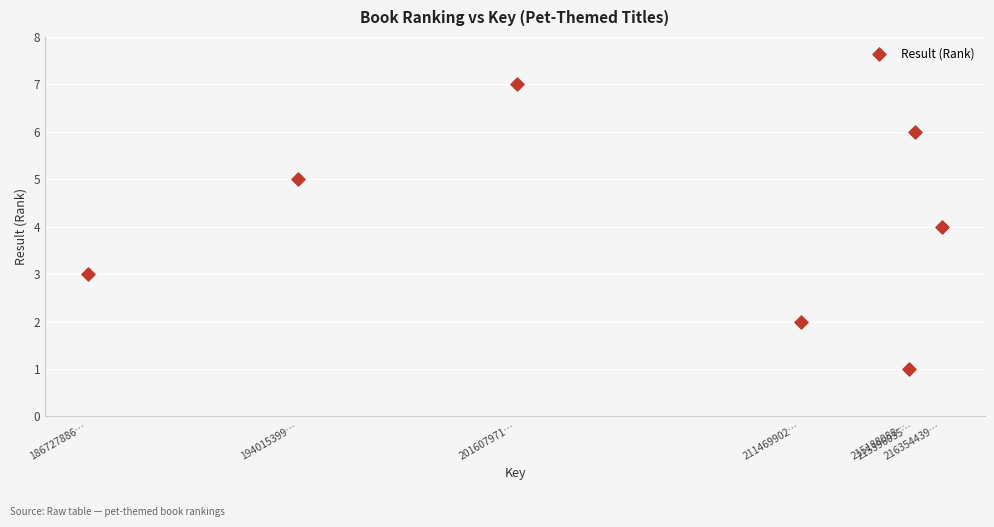

What is the range of Y values (max minus min)?

6